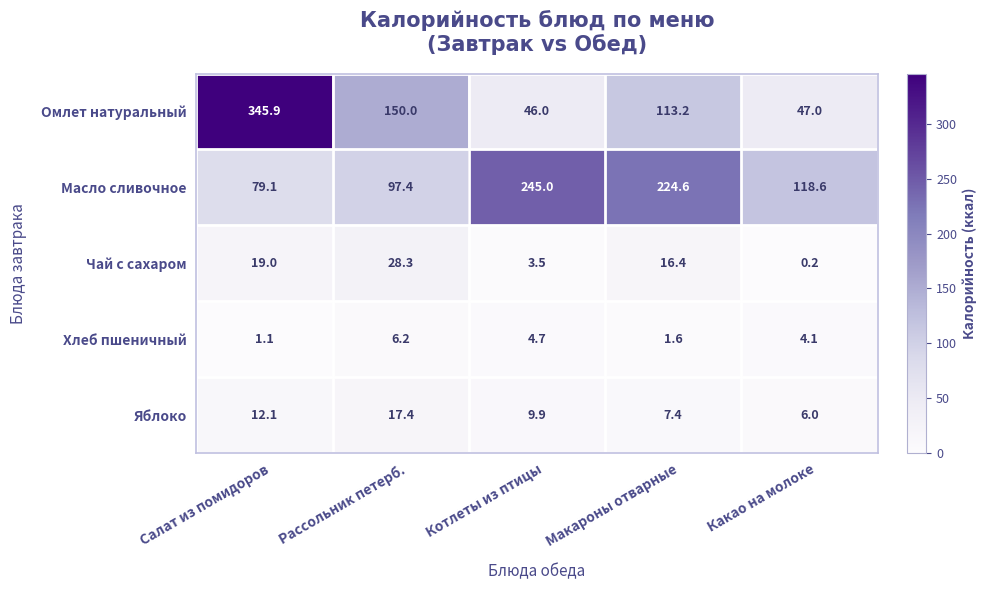

What is the sum of all Омлет натуральный values?

702.1